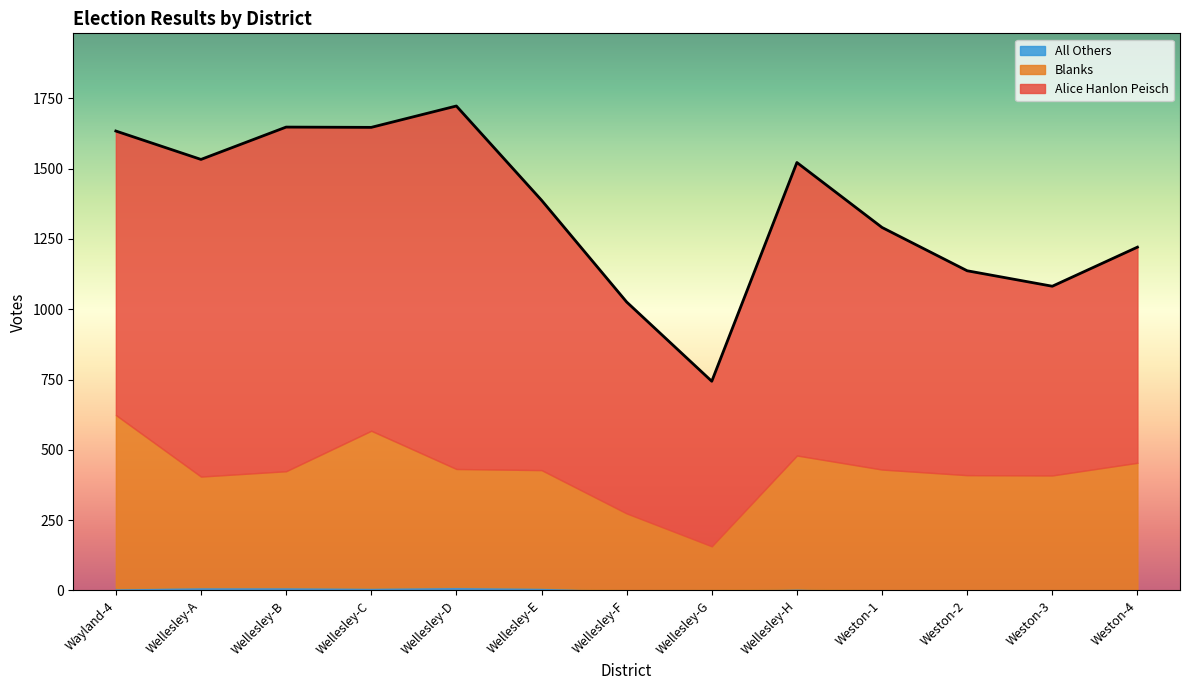

What is the sum of all Total Votes Cast values?

17596